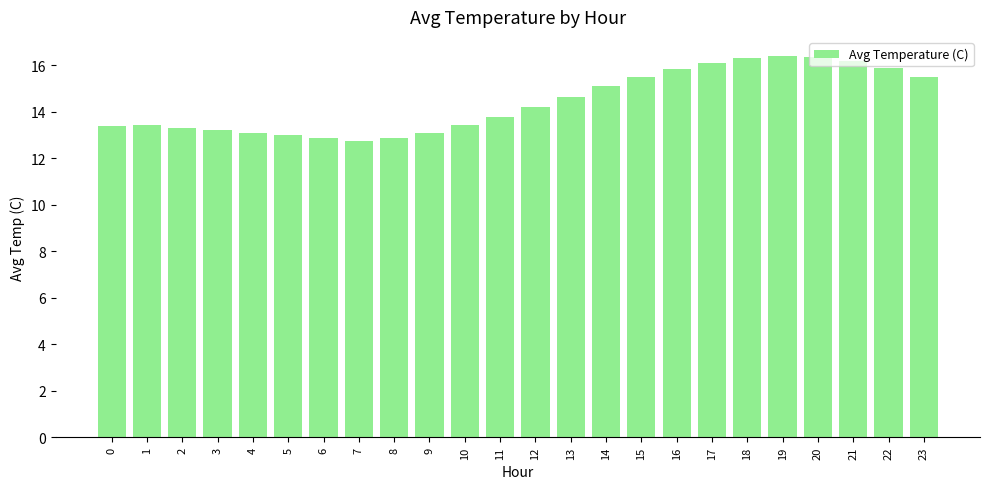

What is the sum of the values at 10 and 0?

26.8